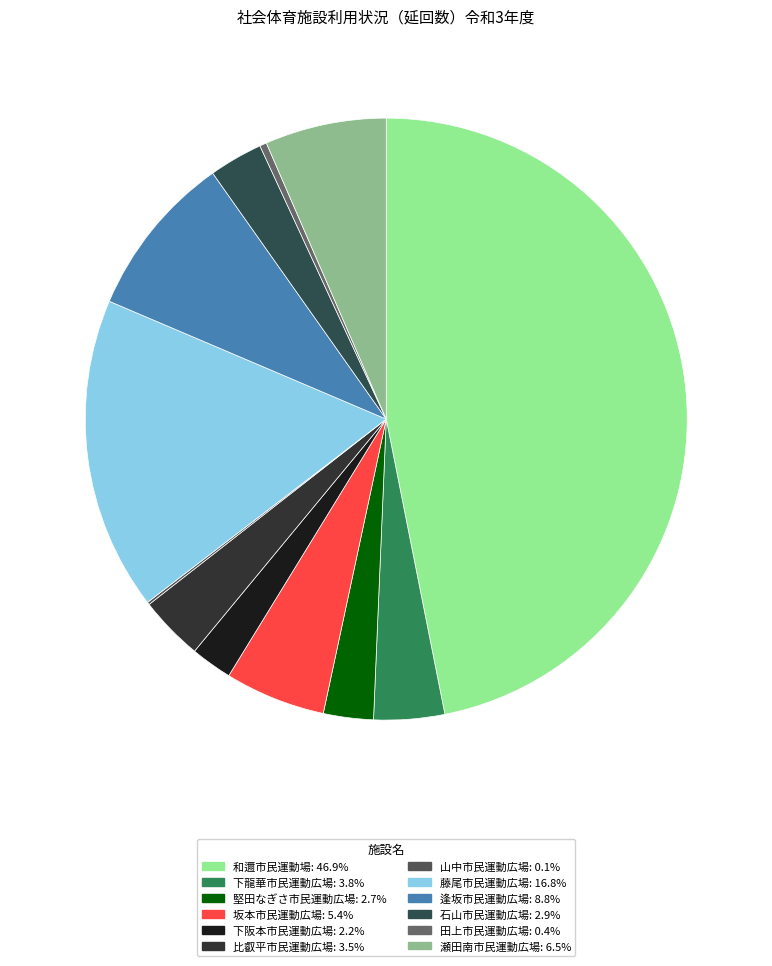

Does any single category account for the majority?

No